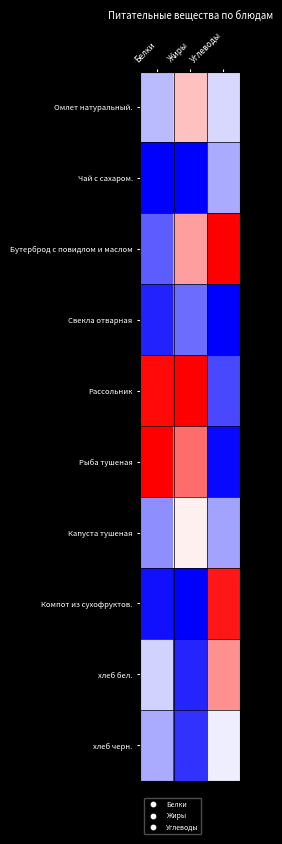

How many series are shown in this chart?

10